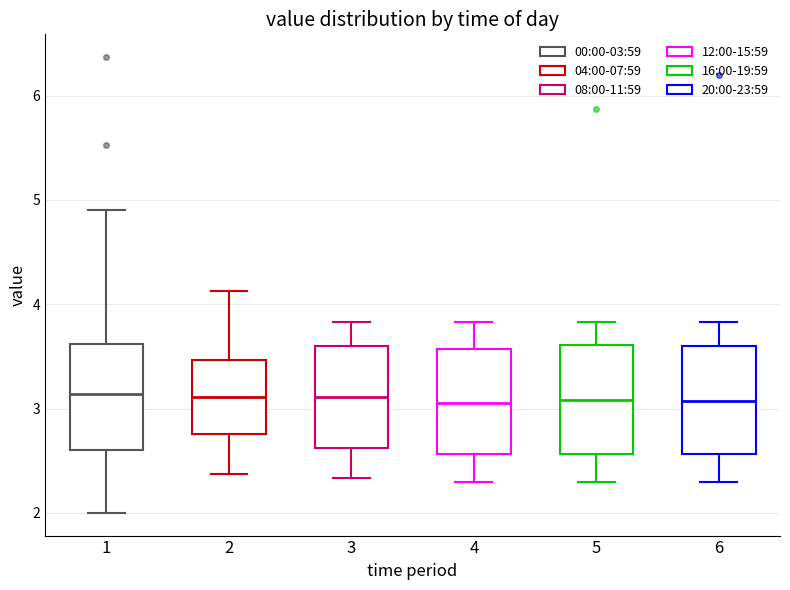

Reading left to right, read every box against the y-axis: the position of its median line, the range the box covers, and the ends of its whiskers. The values are not printed on the chart, so give them approximately, as read against the axis.

1: median 3.1, box 2.6 to 3.6, whiskers 2.0 to 4.9
2: median 3.1, box 2.8 to 3.5, whiskers 2.4 to 4.1
3: median 3.1, box 2.6 to 3.6, whiskers 2.3 to 3.8
4: median 3.1, box 2.6 to 3.6, whiskers 2.3 to 3.8
5: median 3.1, box 2.6 to 3.6, whiskers 2.3 to 3.8
6: median 3.1, box 2.6 to 3.6, whiskers 2.3 to 3.8